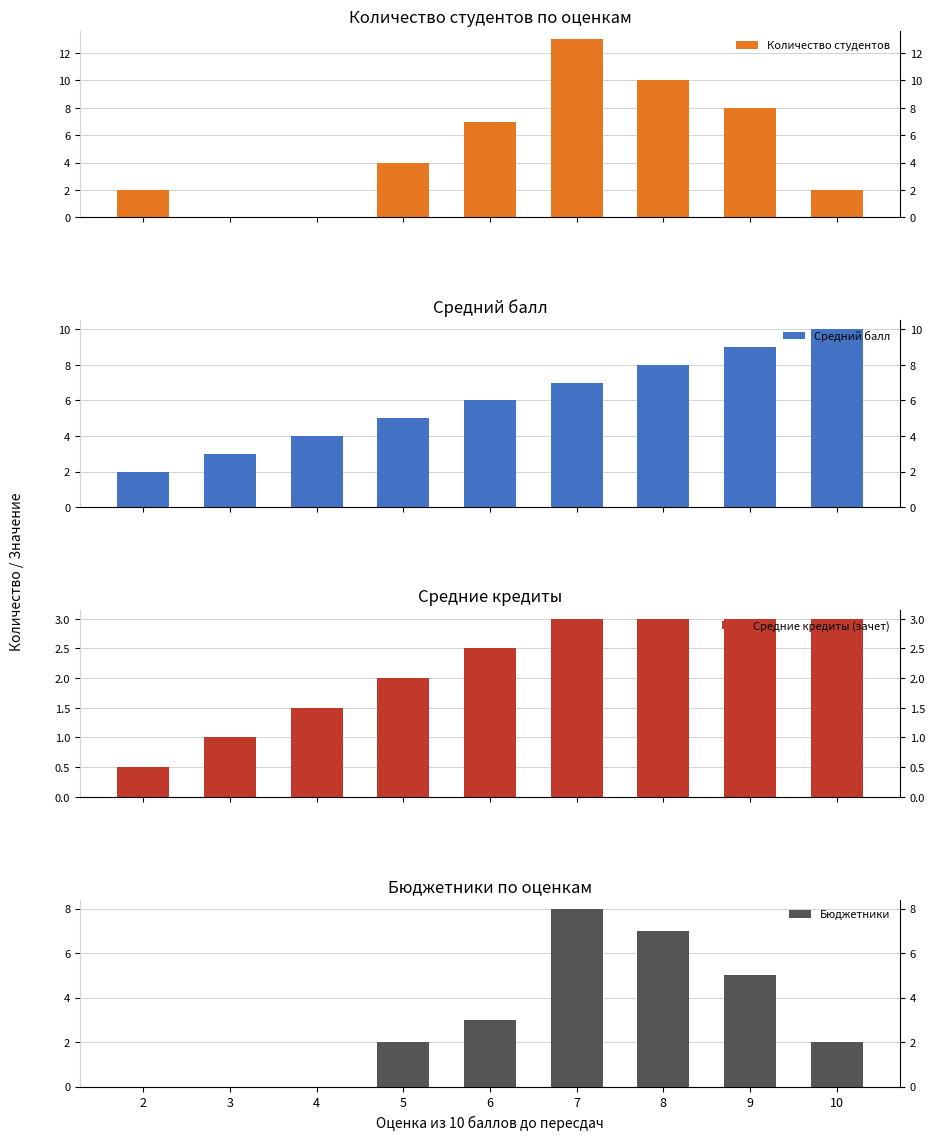

What are all the series names shown in the legend?

Количество студентов, Средний балл, Средние кредиты (зачет), Бюджетники